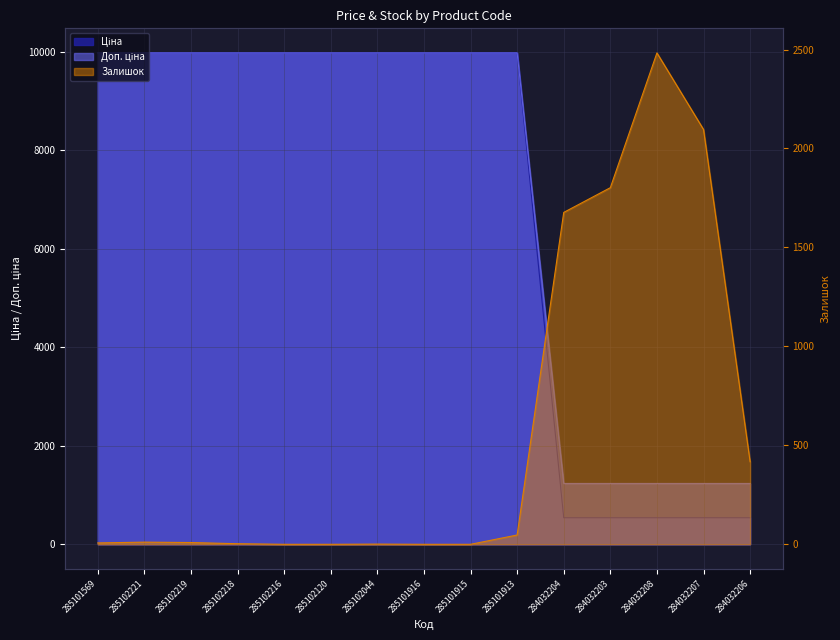

Between 284032206 and 284032208, which is larger?

284032206